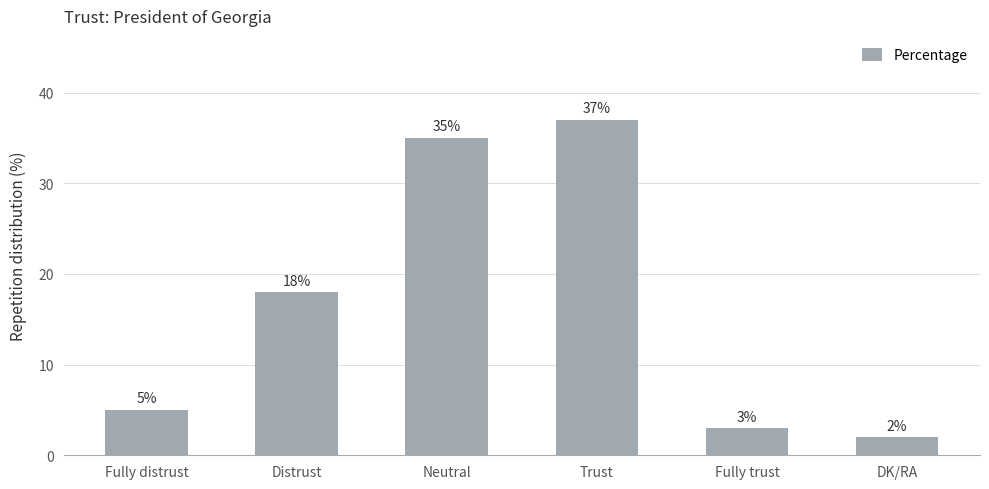

The chart shows a value of 21 at Neutral. True or false?

False